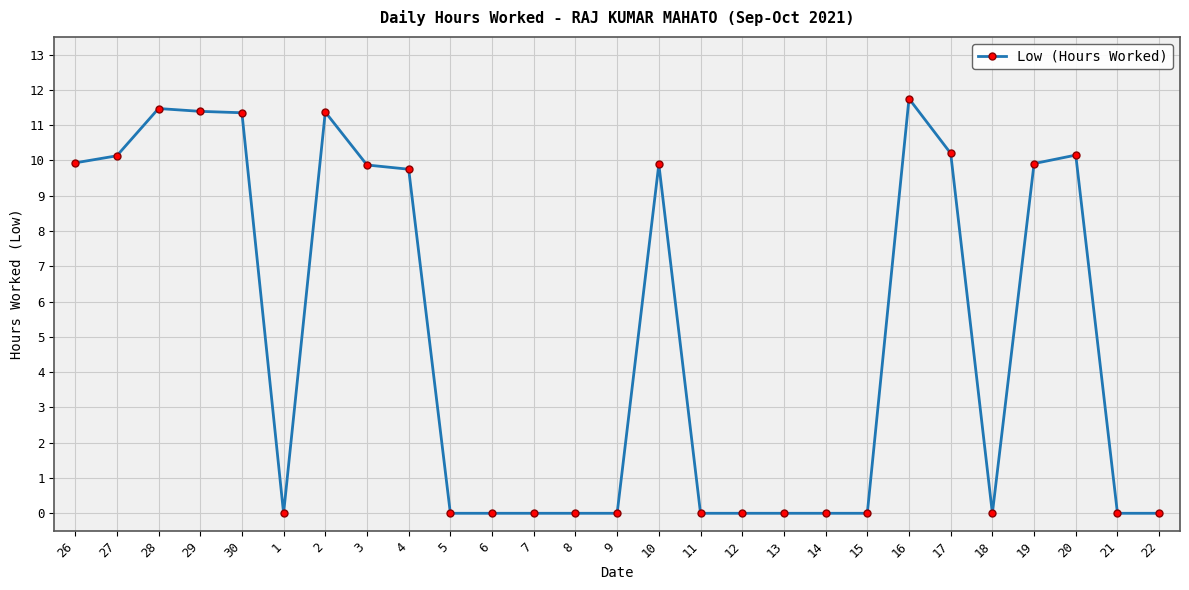

The value at 11 is 7.5. True or false?

False